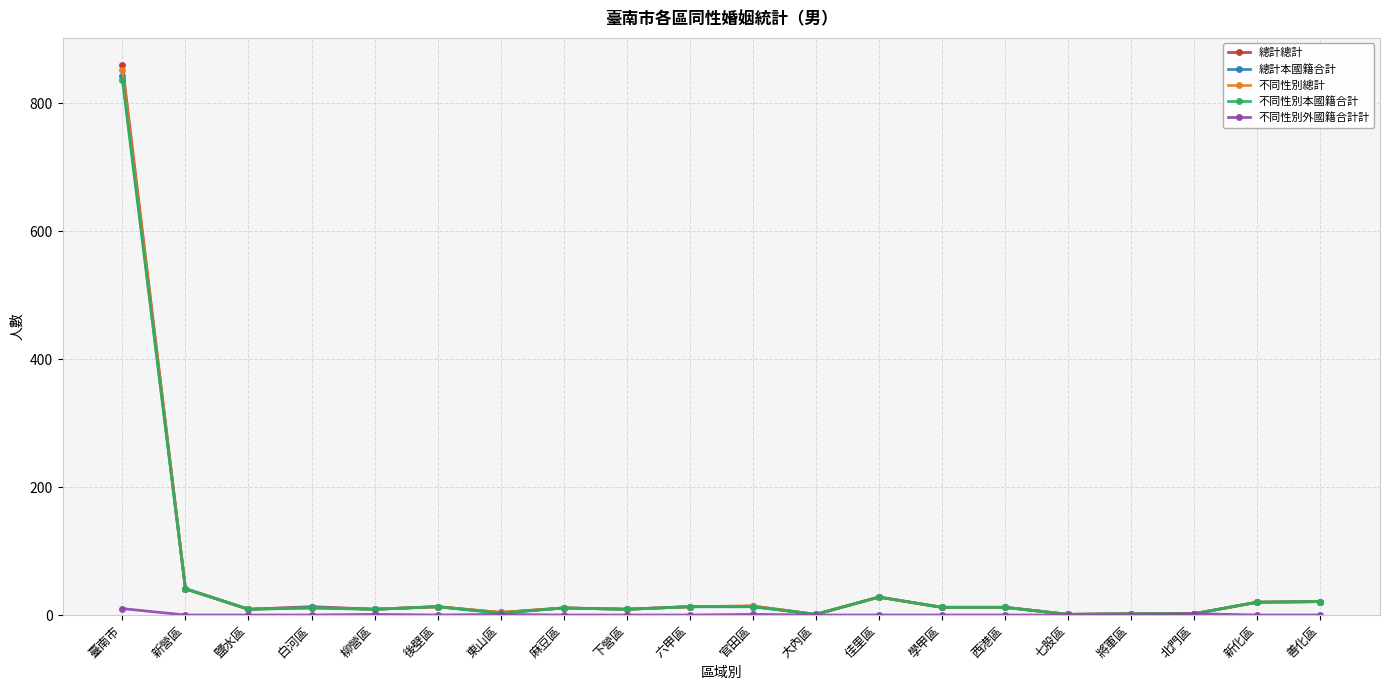

What is the greatest value displayed?

859